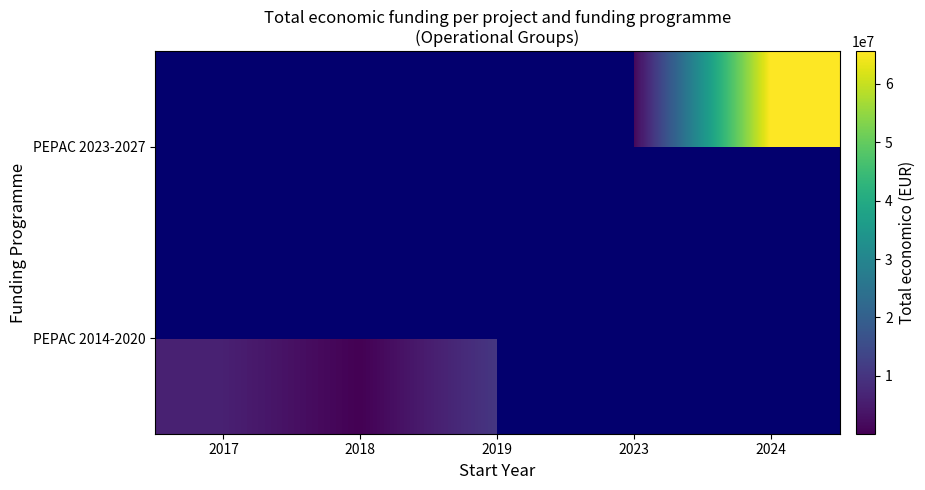

Which has a higher value, 2017 or 2023?

2023